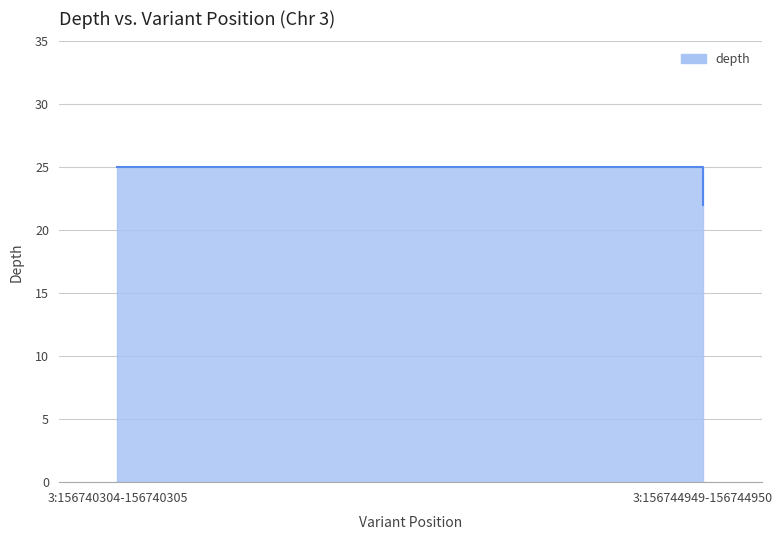

How many values are below 25?

1